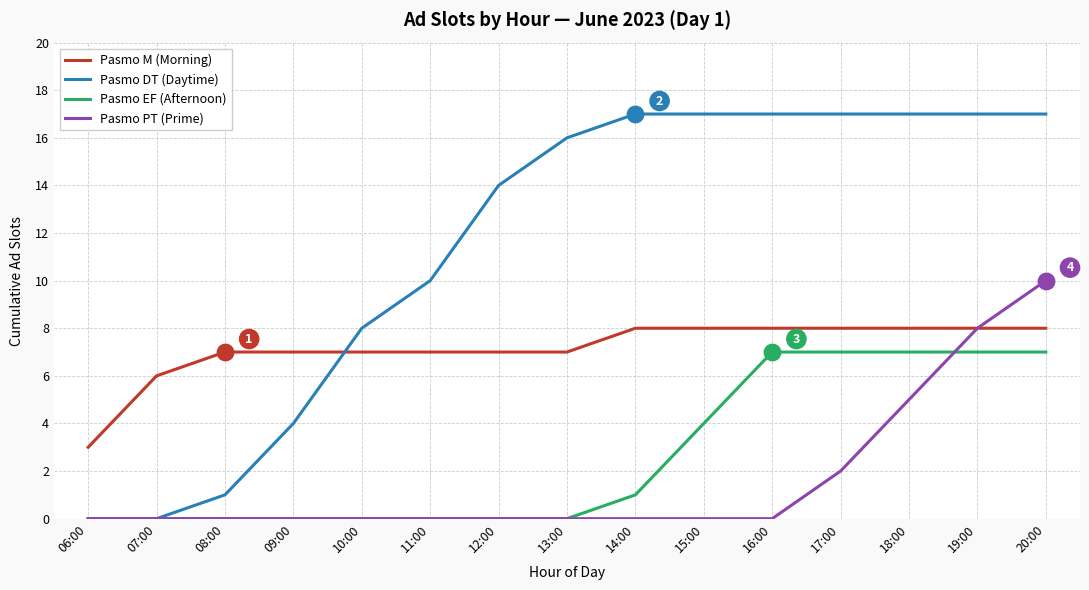

At how many categories does at least one series exceed 5?

14